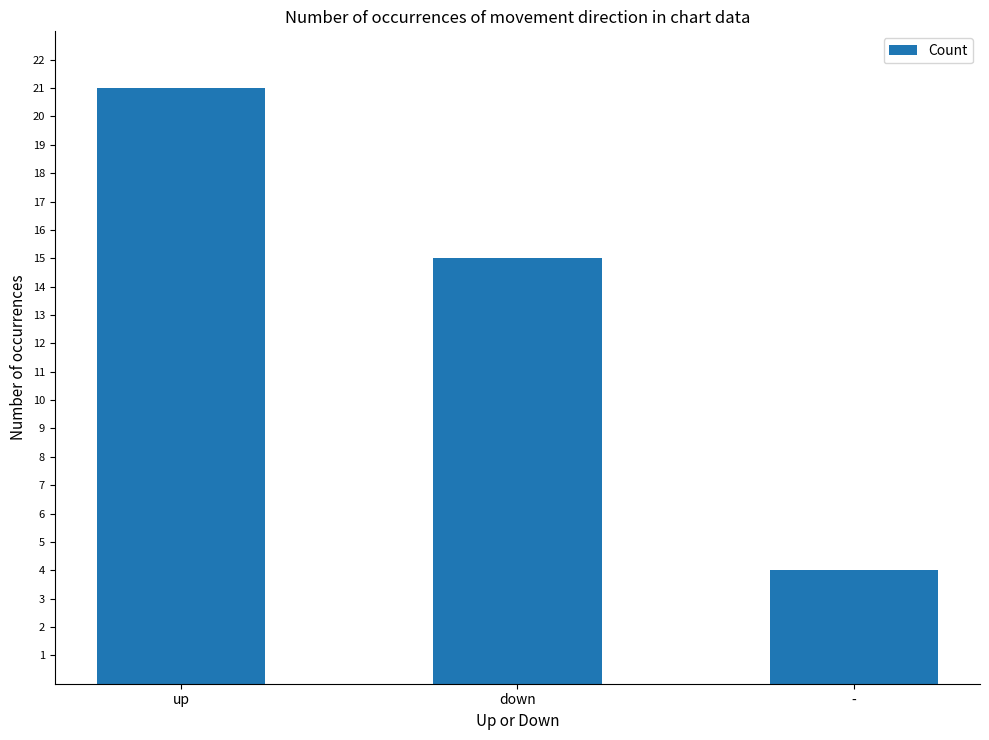

Where does the data first go above 15?

up